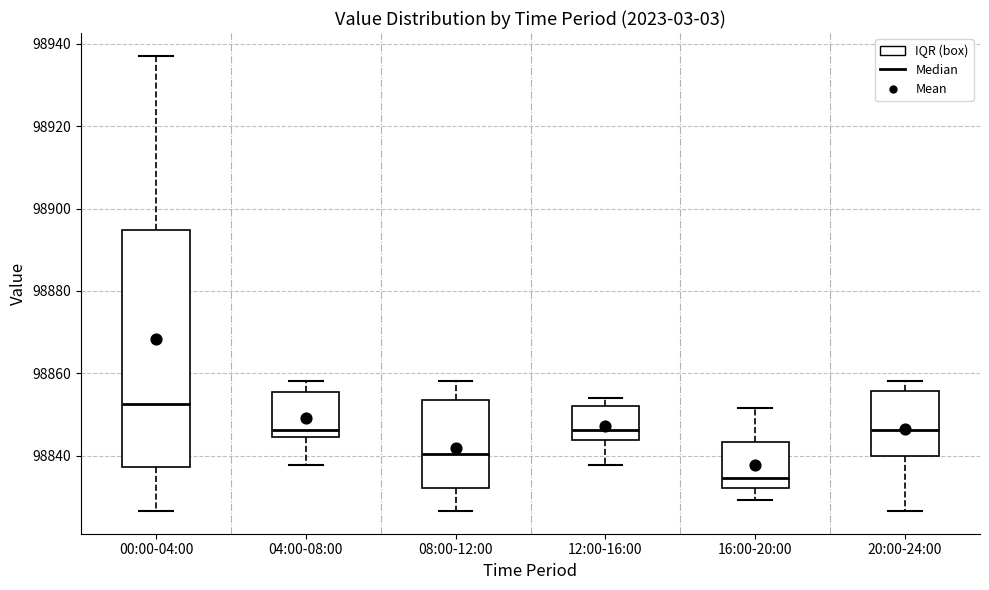

Comparing the boxes themselves (not the whiskers), which one is the tallest?

00:00-04:00